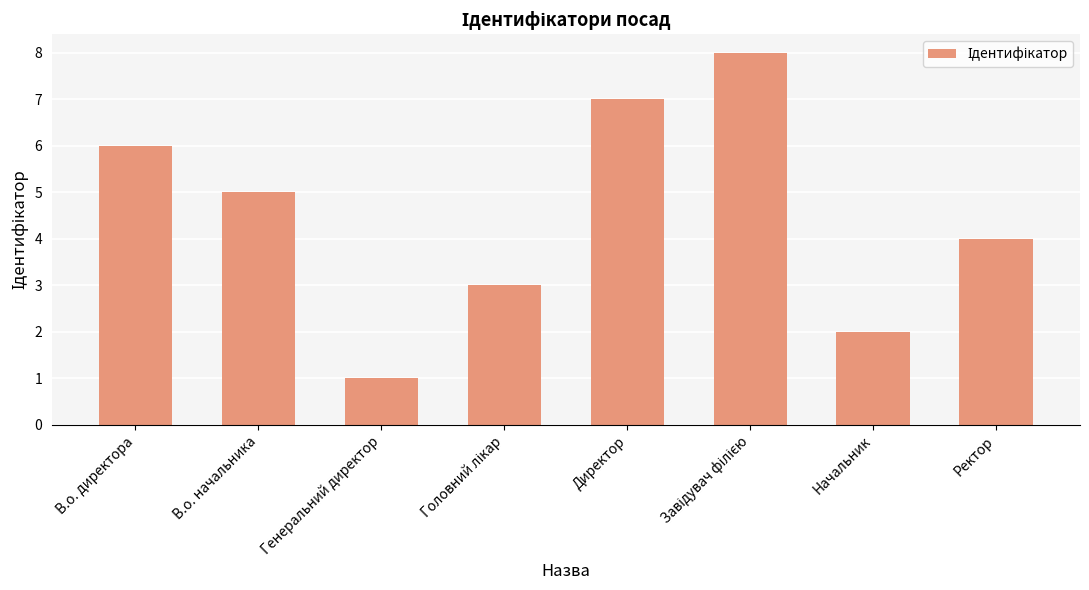

Where does the data first go above 5?

В.о. директора